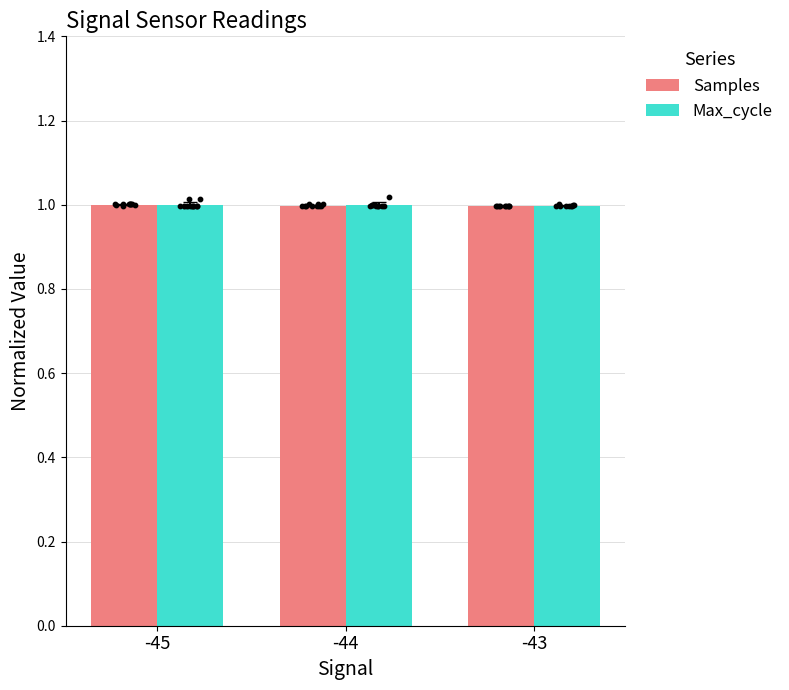

Is the value of Samples at -43 greater than the value of Max_cycle at -45?

No